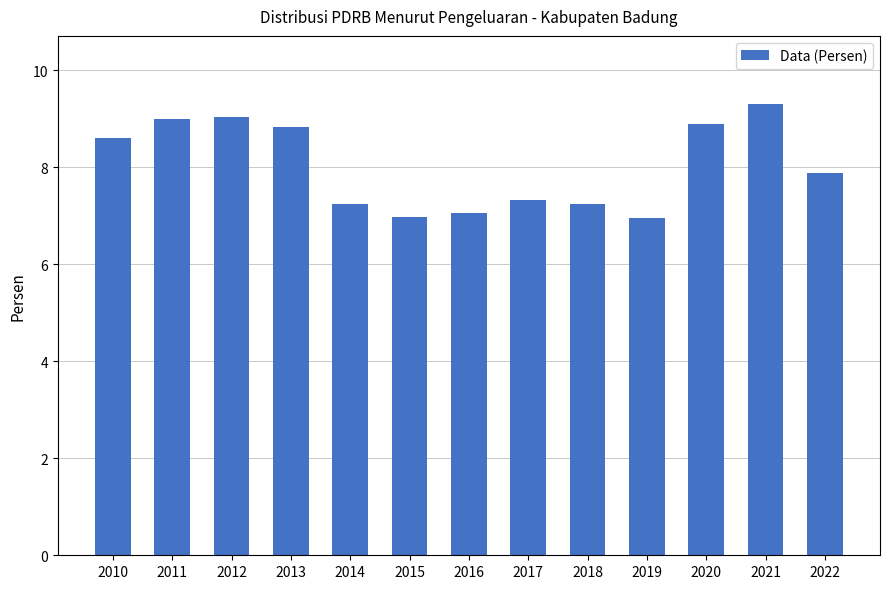

Reading left to right, transcribe all the data shown in this chart.

8.6	9.0	9.0	8.8	7.2	7.0	7.1	7.3	7.2	7.0	8.9	9.3	7.9